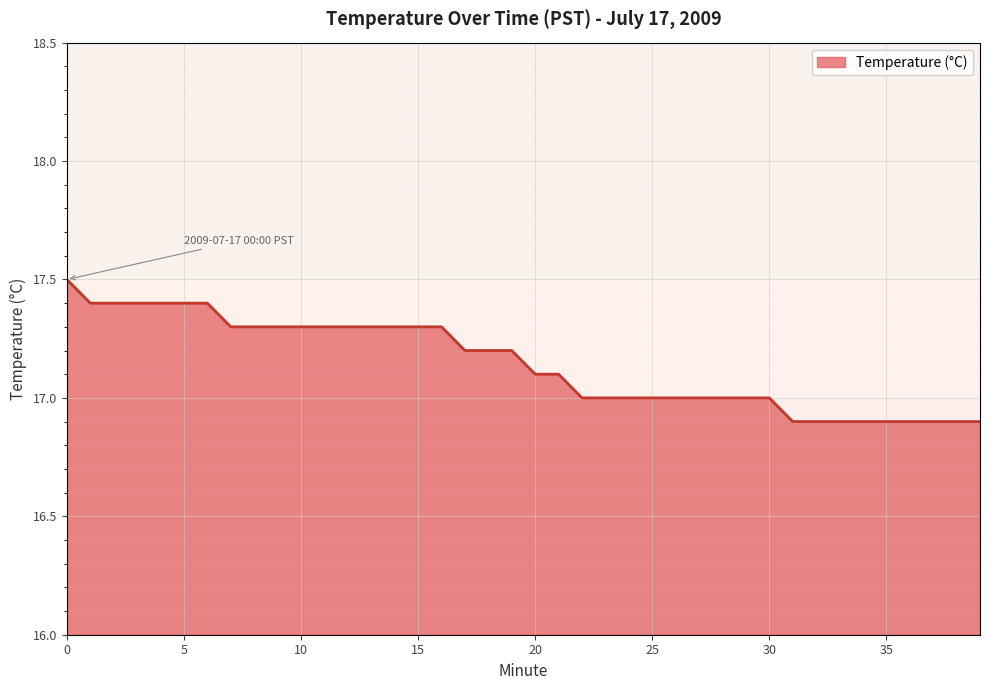

Count the number of categories in the chart.

40